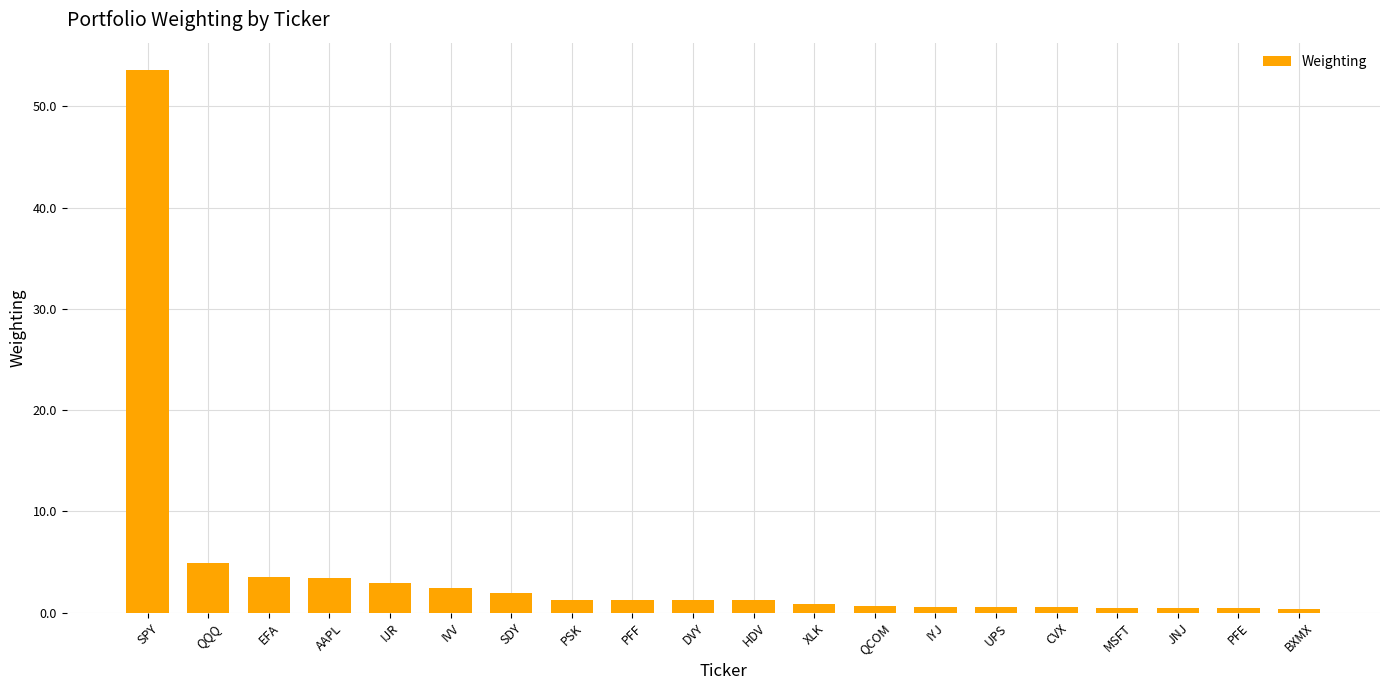

True or false: the data shows 1.3 at PFF.

True